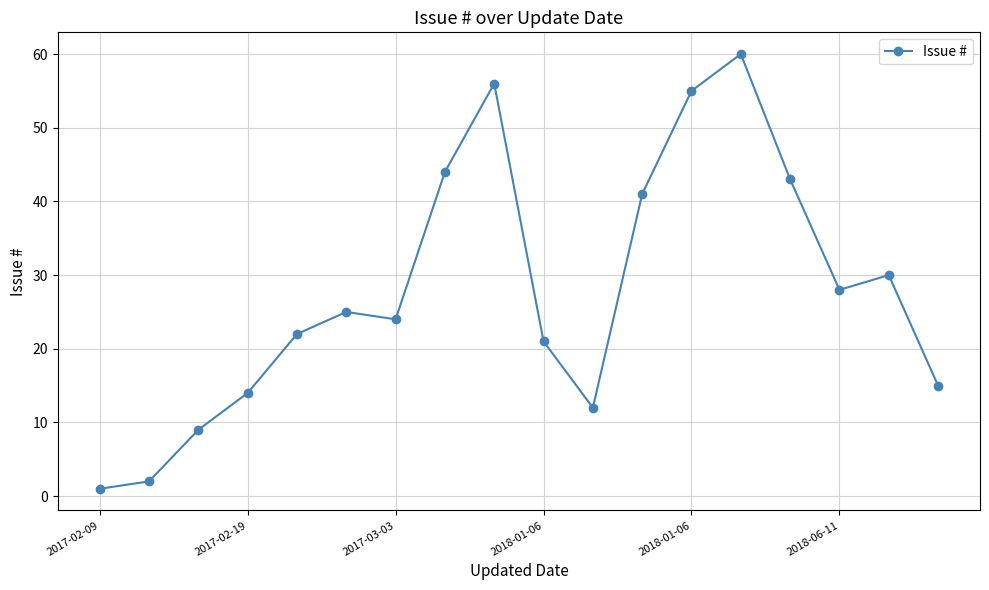

True or false: there are more than 2 points higher than both neighbors.

True